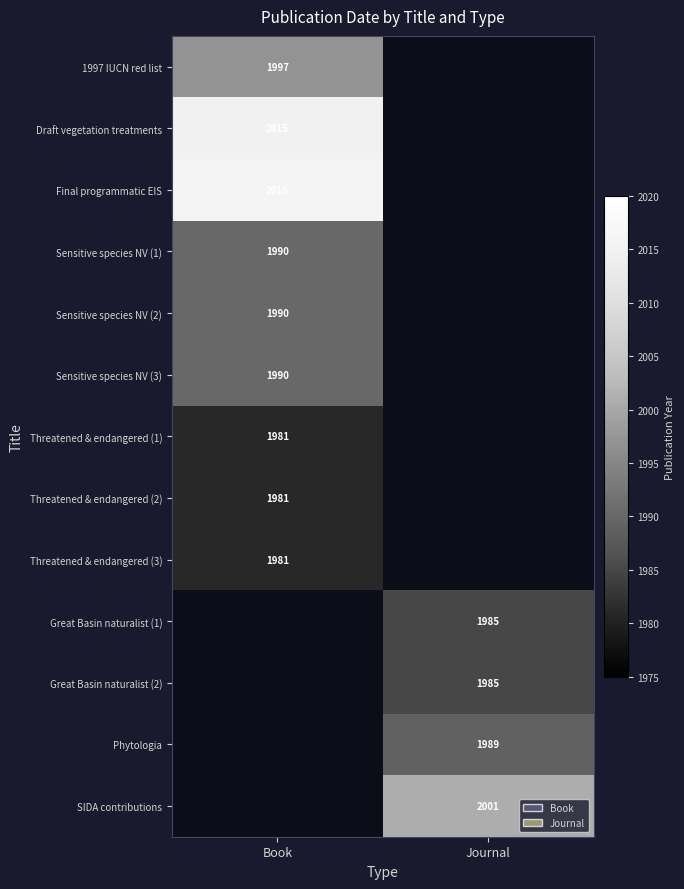

Is the value of Great Basin naturalist (2) at Journal greater than the value of Threatened & endangered (3) at Book?

Yes